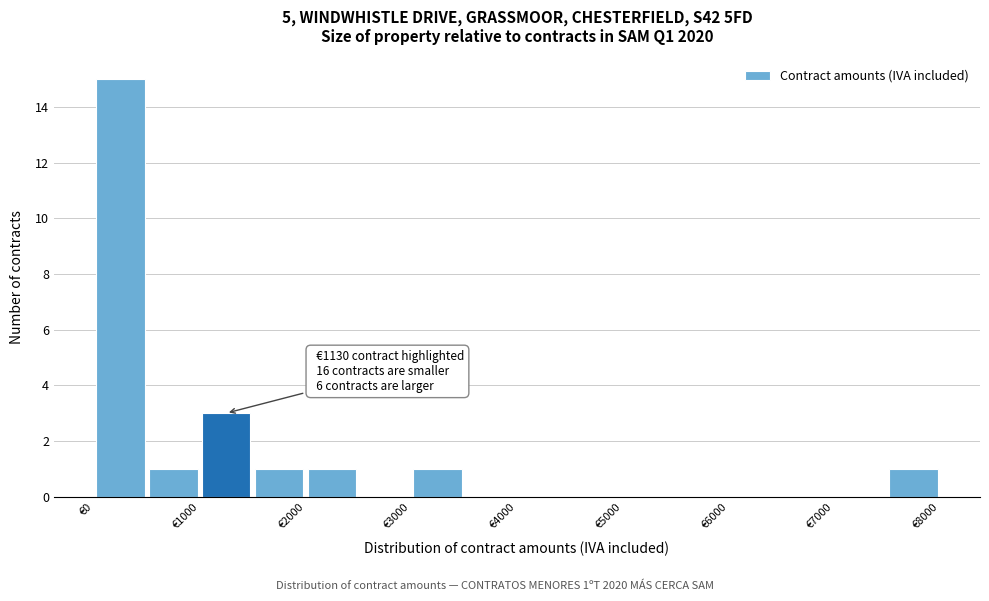

Which range on the x-axis has the tallest bar?

0 to 500